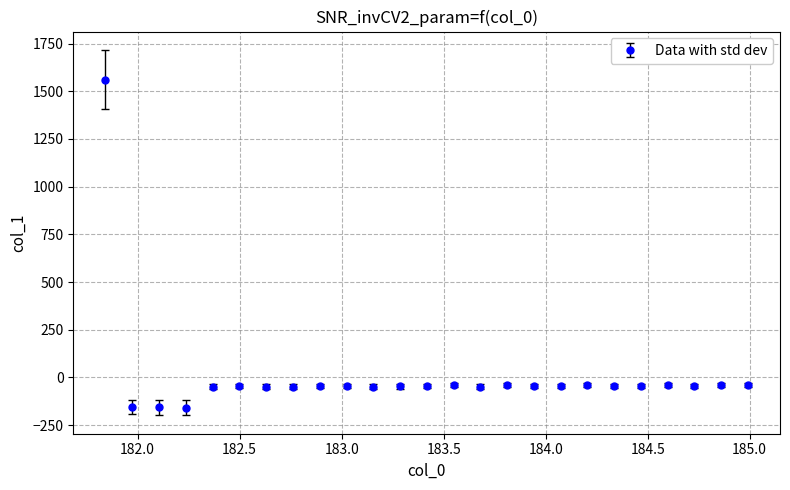

What is the value of the 7th point from the left?

-48.3